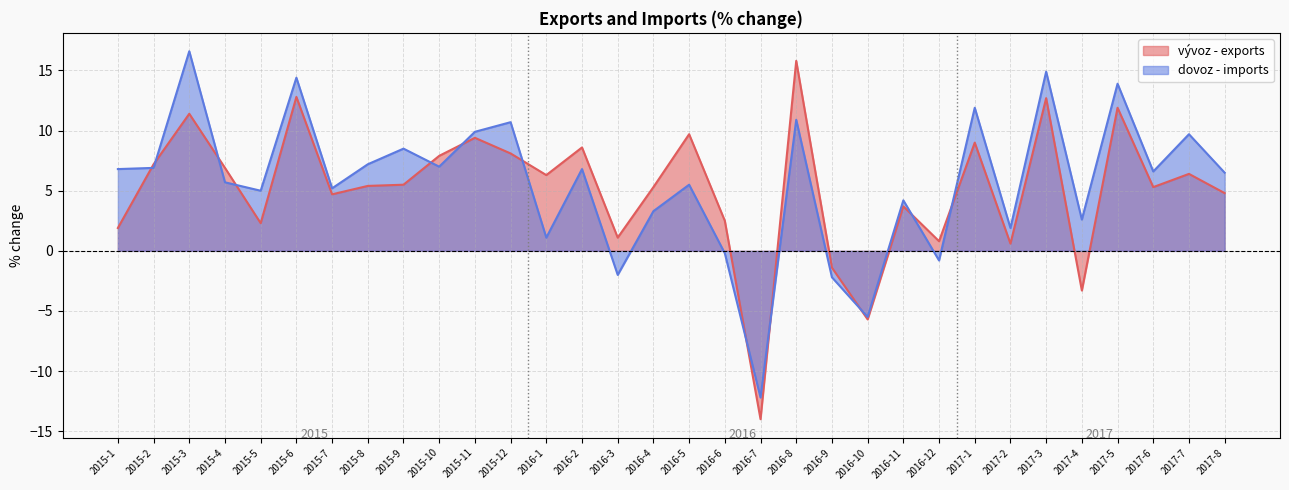

At which label is vývoz - exports closest to 0?

2017-2